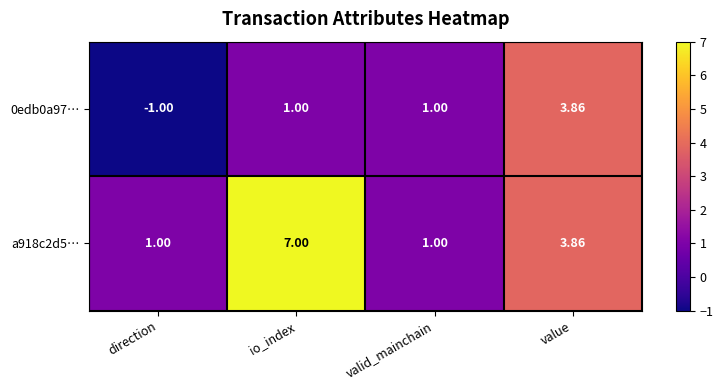

At how many categories does at least one series exceed 2?

2